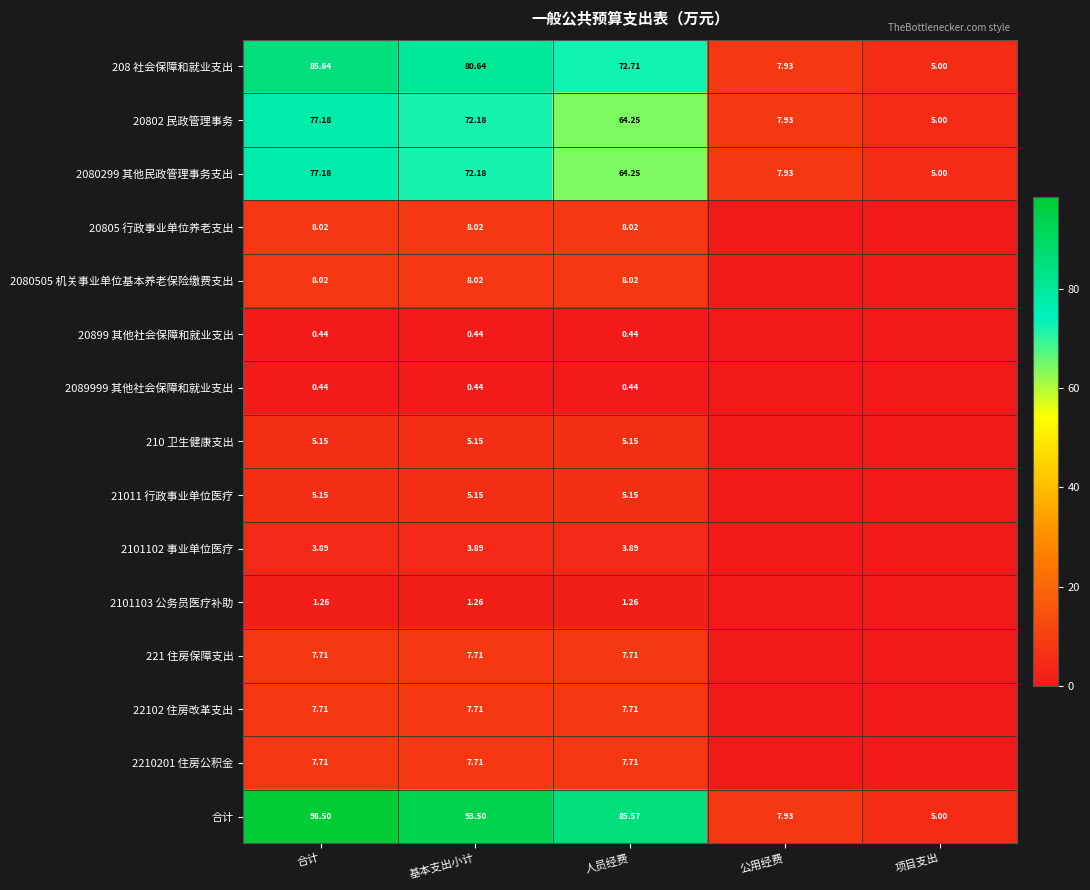

What is the sum of the 2210201 住房公积金 values at 人员经费 and 合计?

15.4